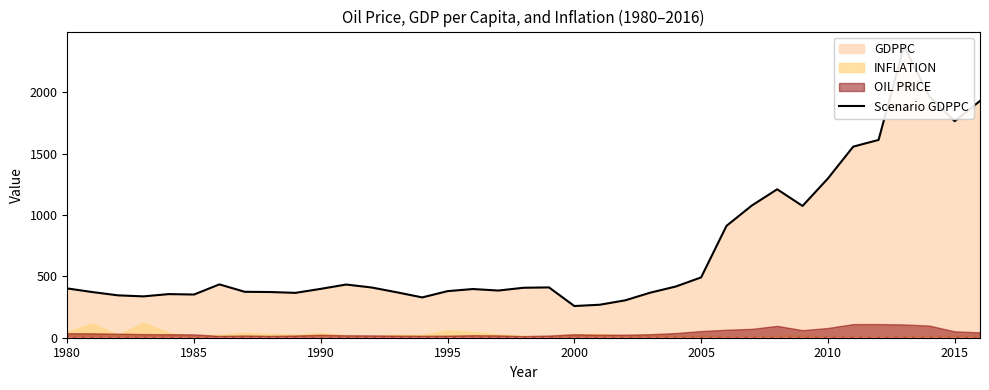

What is the value of the 24th point from the left?

367.8